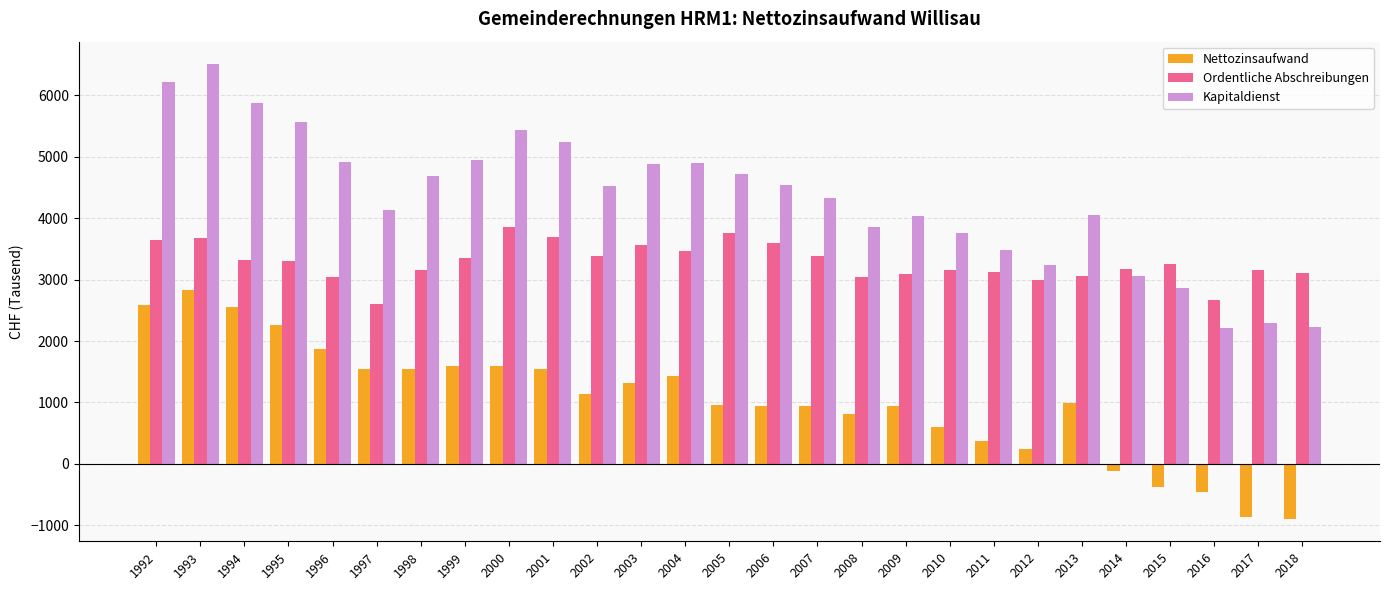

Which series has the widest spread of values?

Kapitaldienst